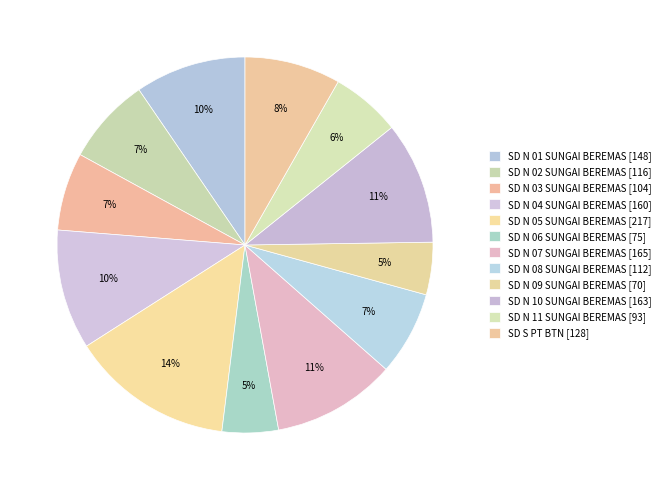

How many slices are in this pie chart?

12